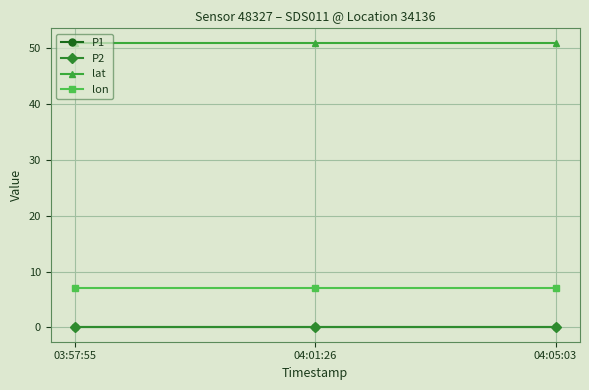

Reading right to left, extract all data points from this chart.

P1: 0.0	0.0	0.0
P2: 0.0	0.0	0.0
lat: 51.0	51.0	51.0
lon: 7.1	7.1	7.1